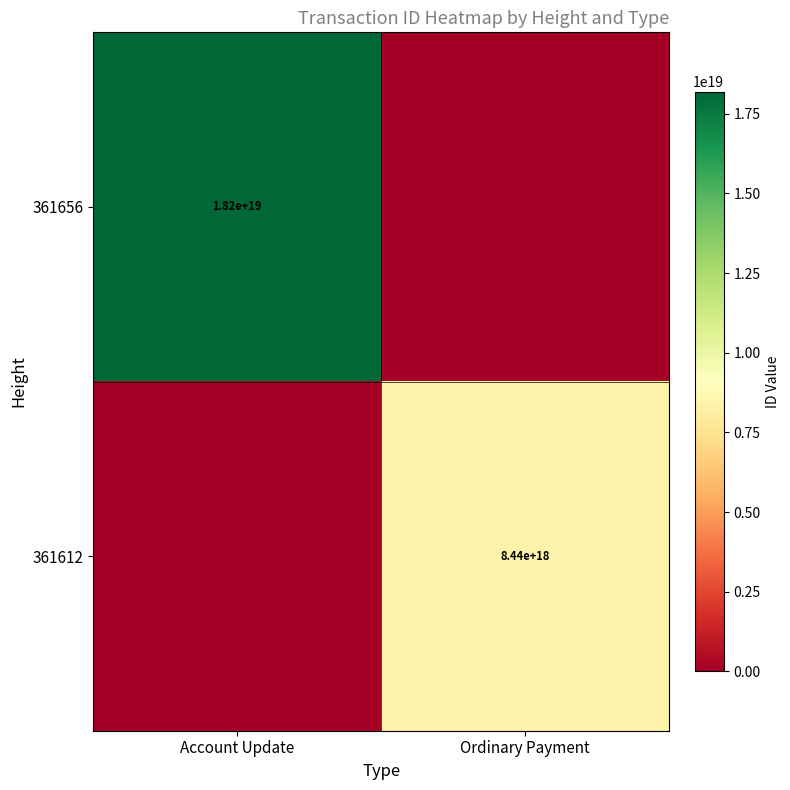

The value of 361656 at Account Update is 28634207832500436992. True or false?

False